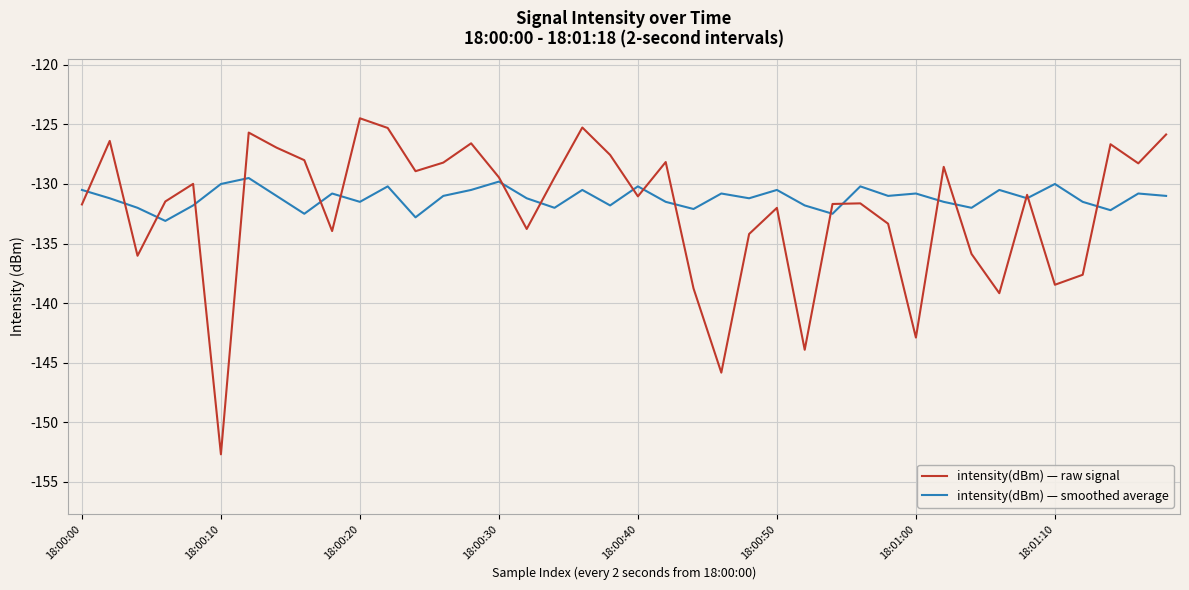

How many lines are shown in the chart?

2